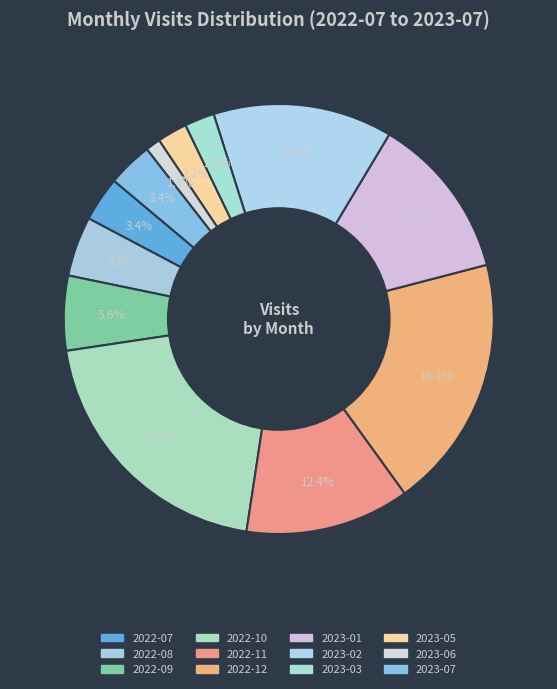

How many segments does this pie chart have?

12